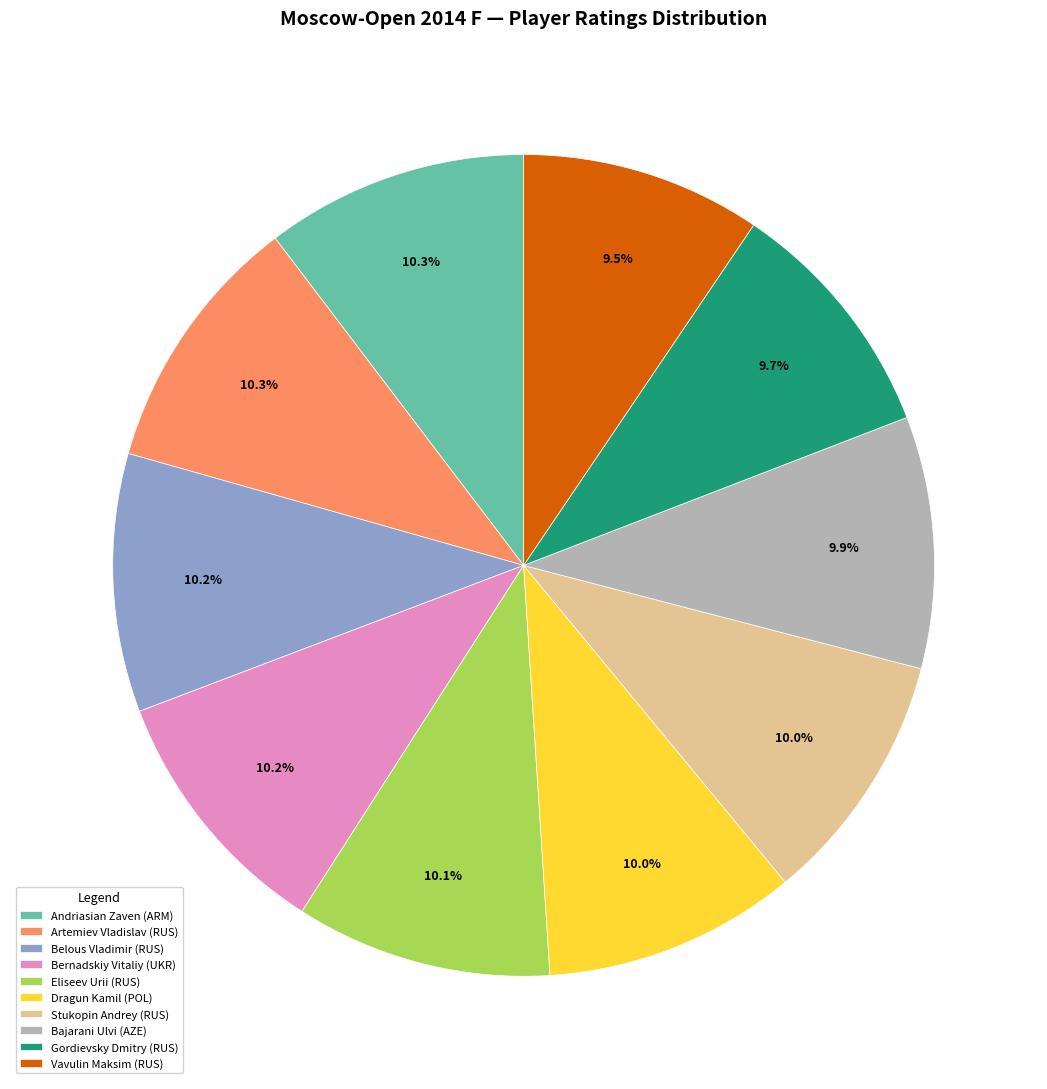

Approximately how many times larger is the value at Dragun Kamil (POL) compared to Bajarani Ulvi (AZE)?

1.0